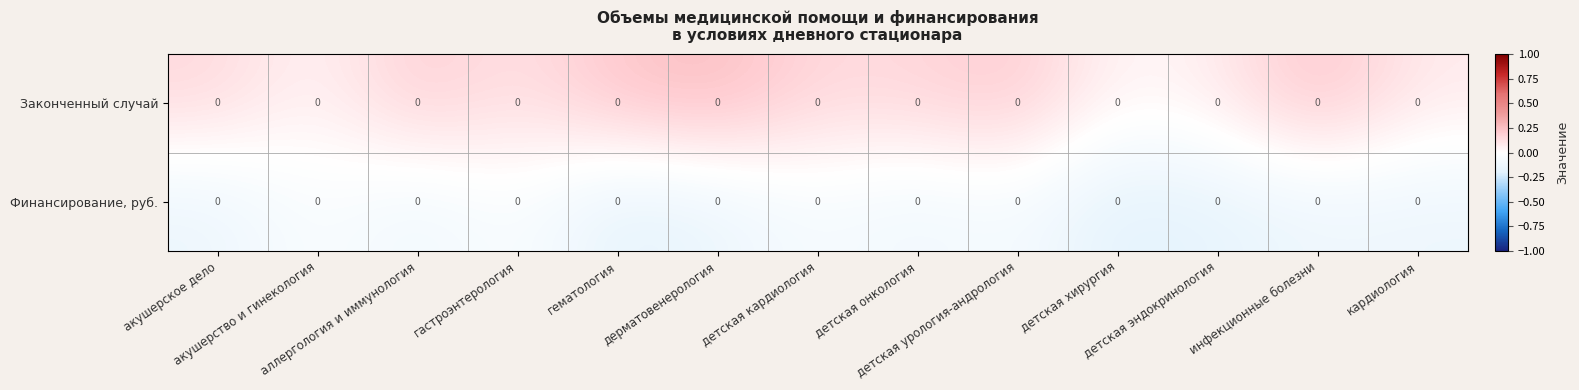

Reading left to right, what are all the values shown in this chart?

Законченный случай: акушерское дело=0.0	акушерство и гинекология=0.0	аллергология и иммунология=0.0	гастроэнтерология=0.0	гематология=0.0	дерматовенерология=0.0	детская кардиология=0.0	детская онкология=0.0	детская урология-андрология=0.0	детская хирургия=0.0	детская эндокринология=0.0	инфекционные болезни=0.0	кардиология=0.0
Финансирование, руб.: акушерское дело=0.0	акушерство и гинекология=0.0	аллергология и иммунология=0.0	гастроэнтерология=0.0	гематология=0.0	дерматовенерология=0.0	детская кардиология=0.0	детская онкология=0.0	детская урология-андрология=0.0	детская хирургия=0.0	детская эндокринология=0.0	инфекционные болезни=0.0	кардиология=0.0